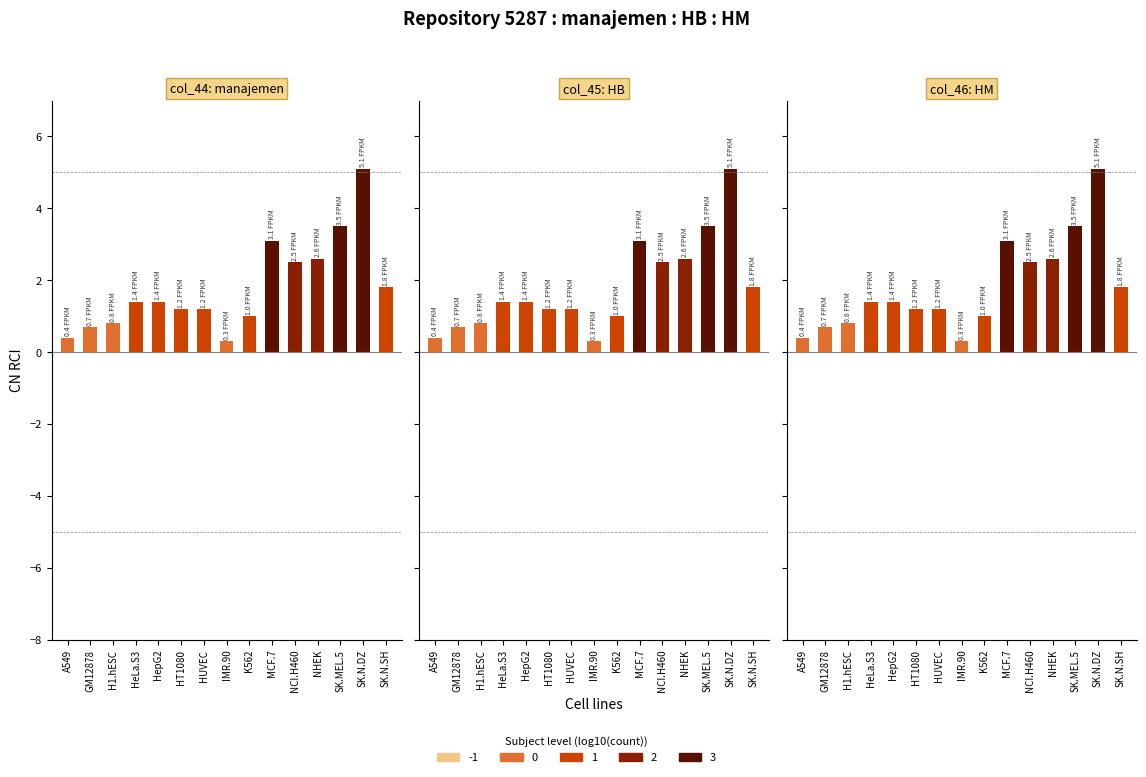

List the labels in order of HB value, largest first.

SK.N.DZ, SK.MEL.5, MCF.7, NHEK, NCI.H460, SK.N.SH, HeLa.S3, HepG2, HT1080, HUVEC, K562, H1.hESC, GM12878, A549, IMR.90